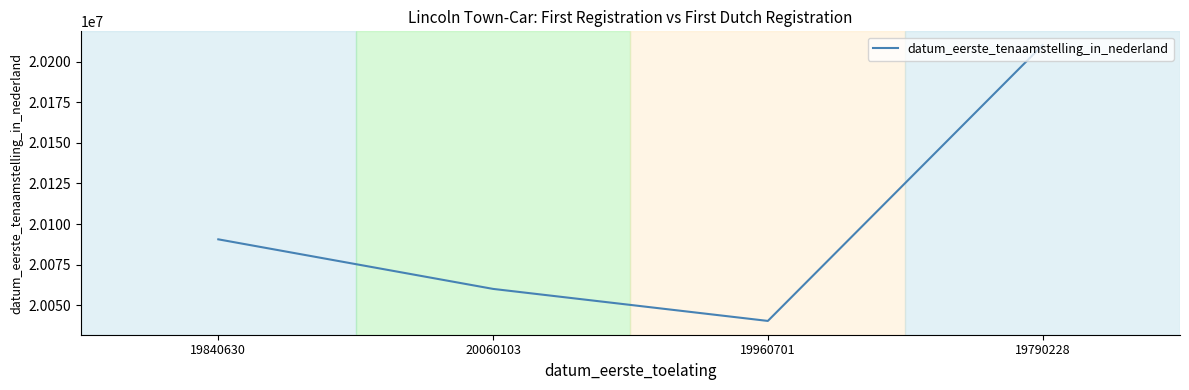

True or false: the data shows 4492643 at 19790228.

False